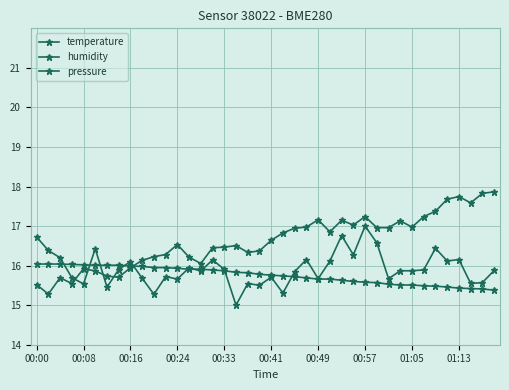

How many data points does each series have?

40